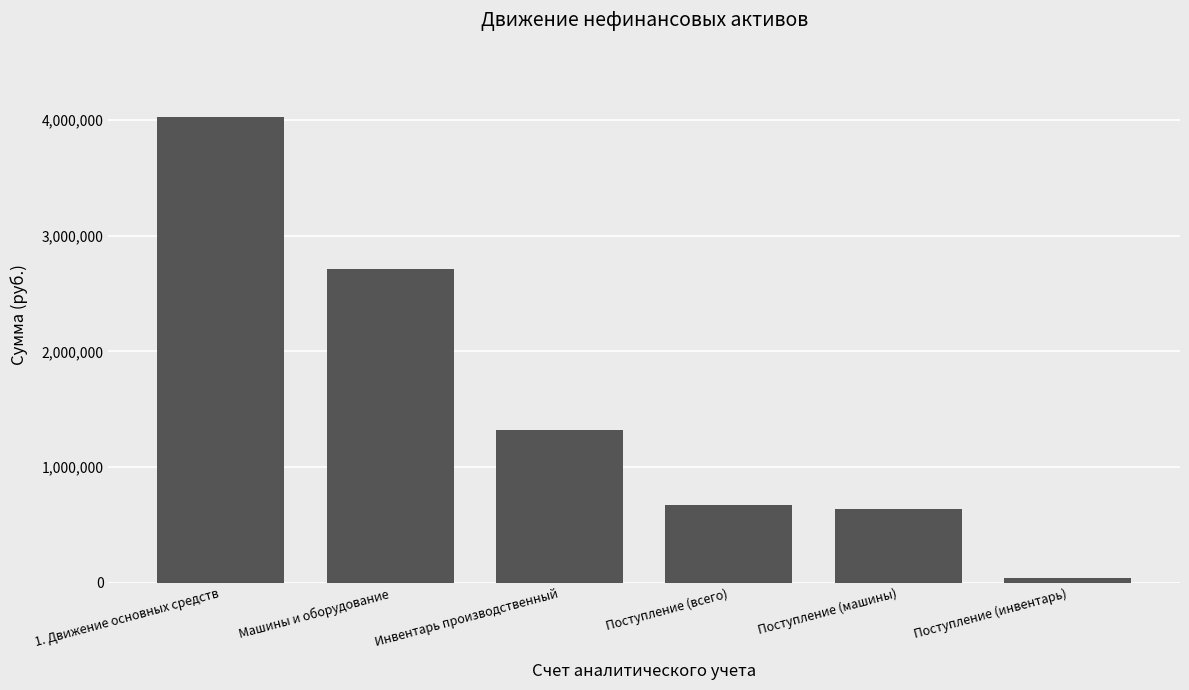

The value at Инвентарь производственный is 1319513.4. True or false?

True